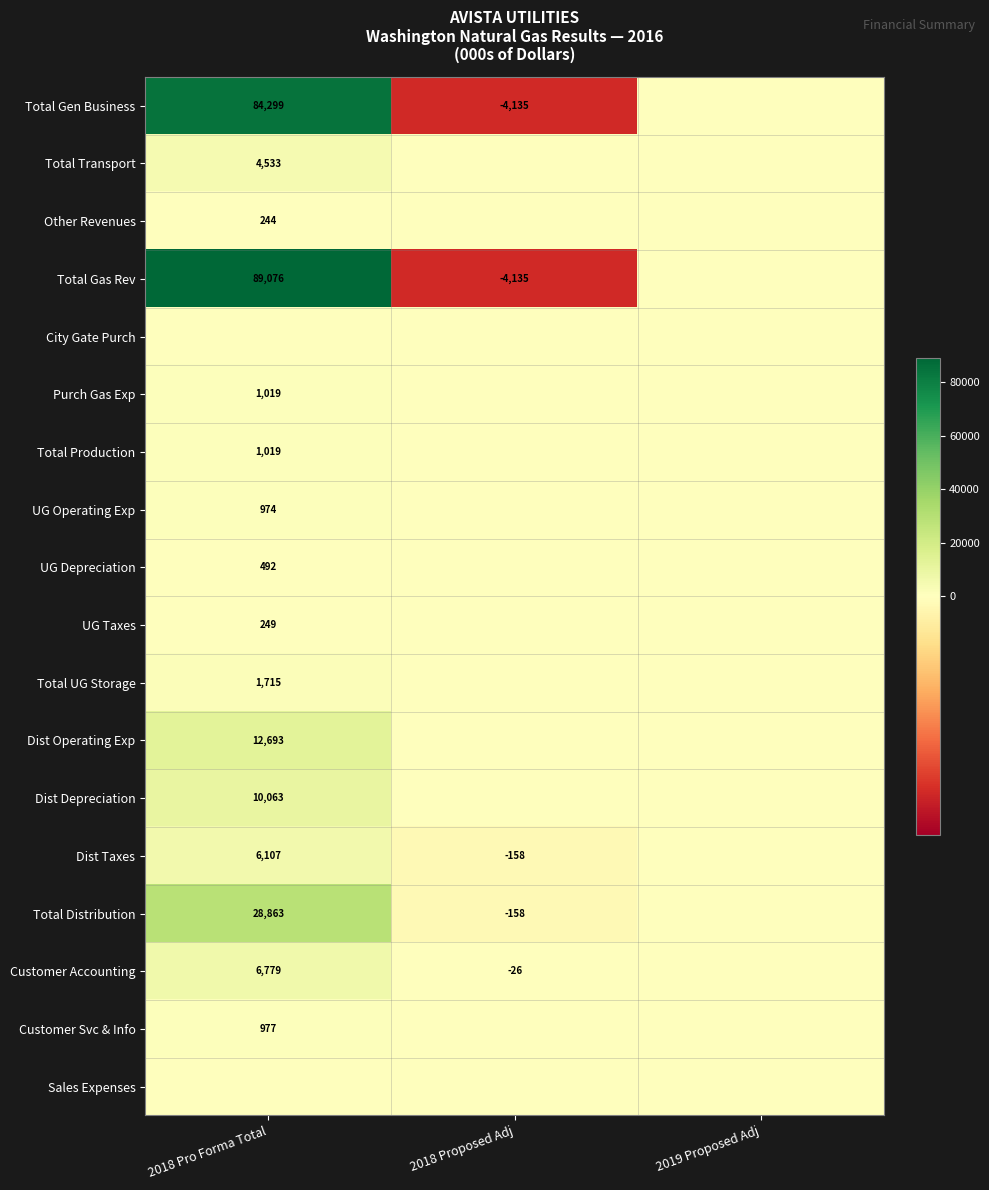

At how many categories does at least one series exceed 72501?

1